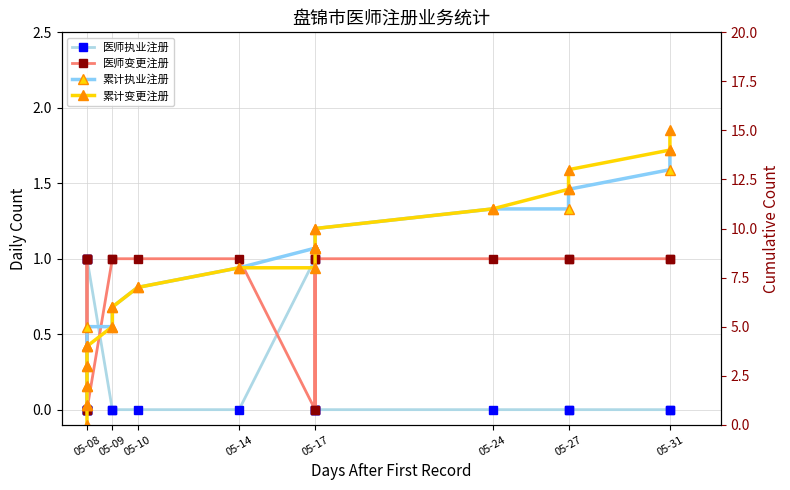

Is the value of 累计执业注册 at 05-17 greater than the value of 医师变更注册 at 05-09?

Yes